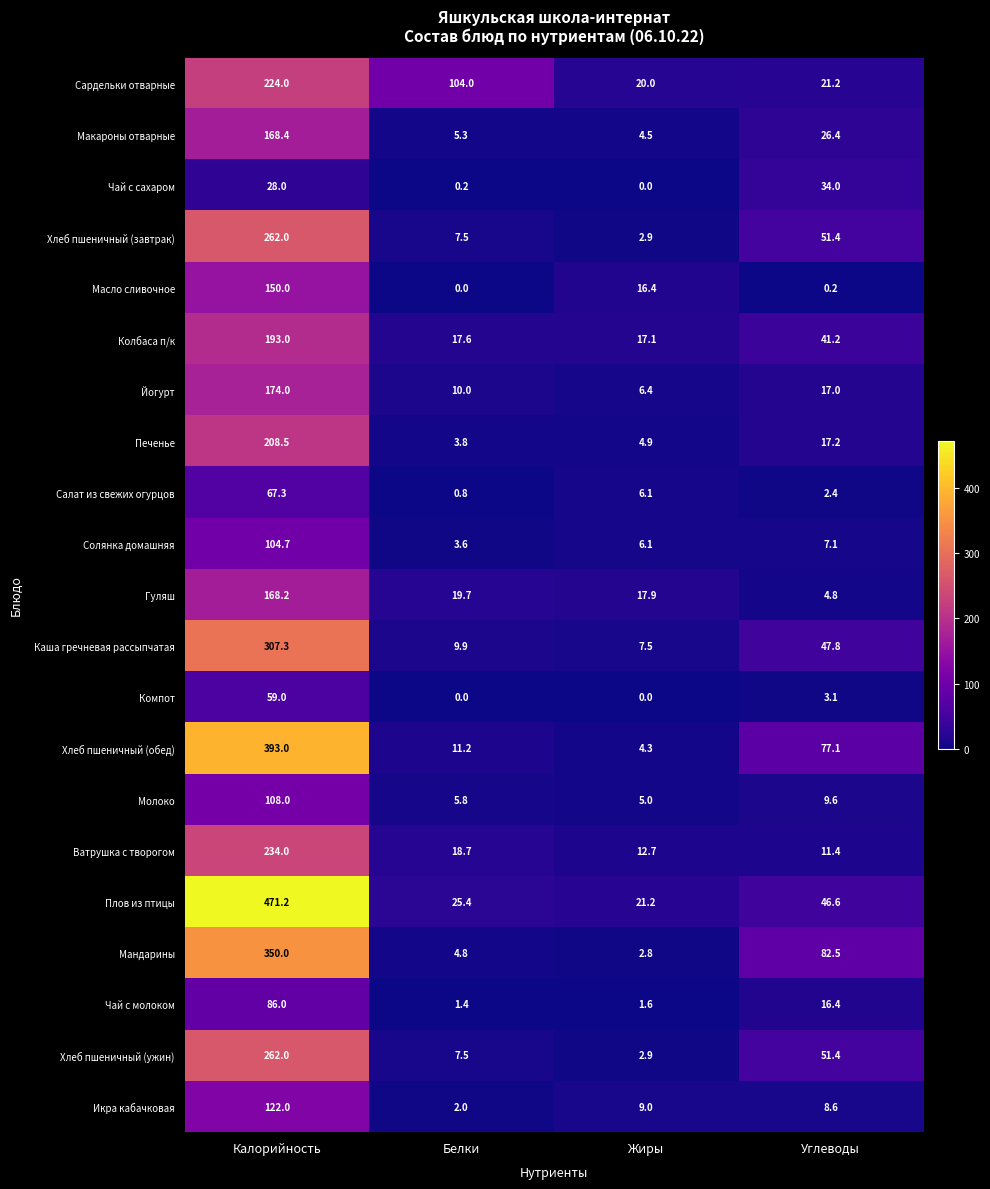

Which label corresponds to the largest value in the chart?

Калорийность